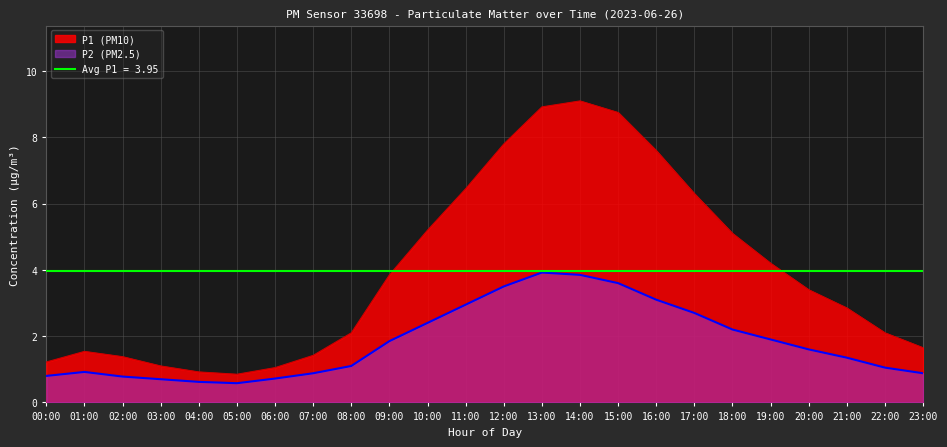

How many lines are shown in the chart?

2